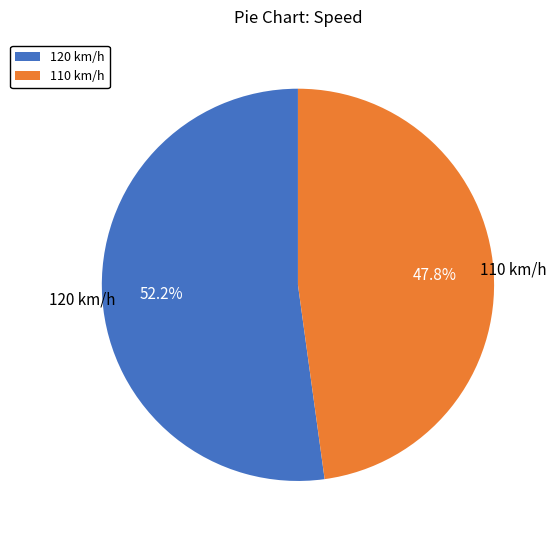

To the nearest percent, what is the average slice percentage?

50%